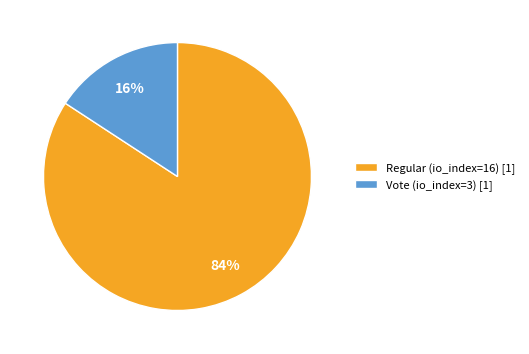

What is the smallest slice in the pie chart?

Vote (io_index=3)